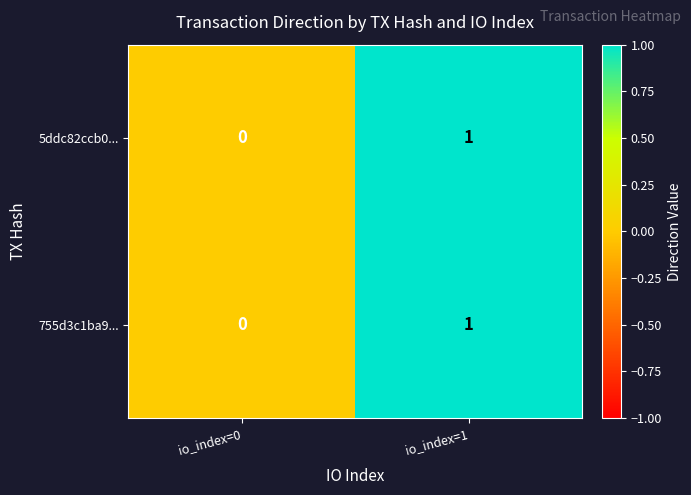

The 5ddc82ccb0... series shows 1 at io_index=1. True or false?

True